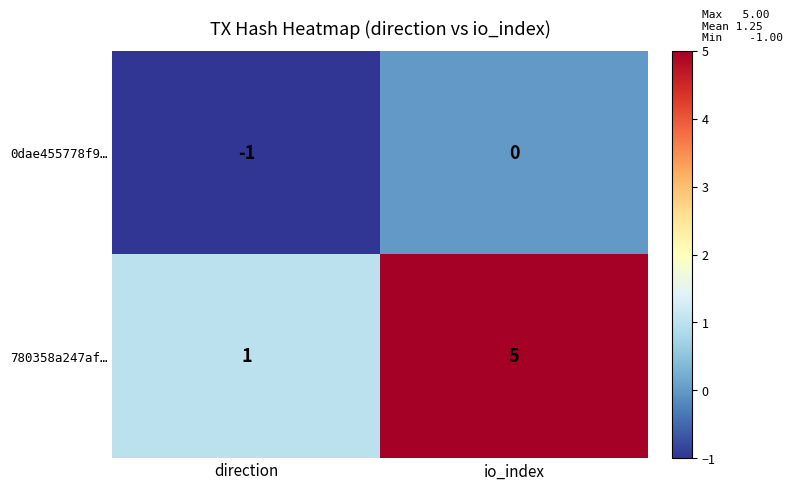

What is the maximum value shown in the chart?

5